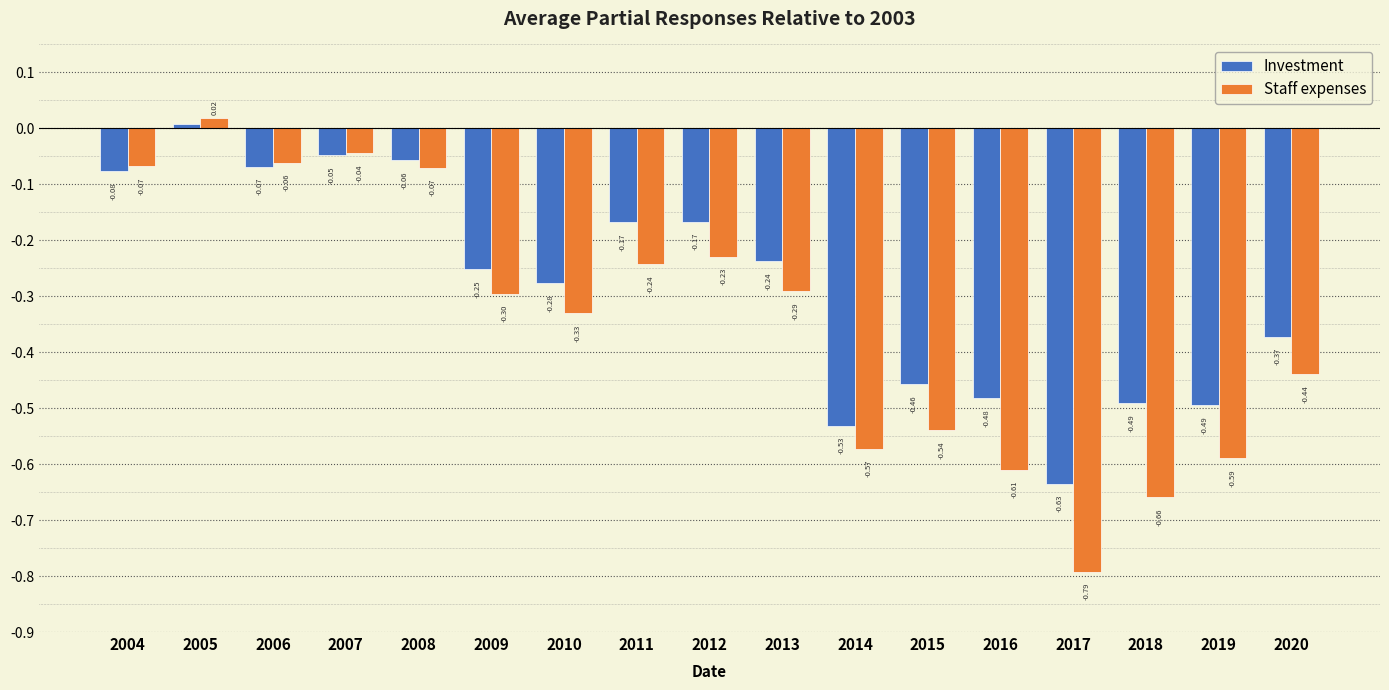

Which series has the largest total across all categories?

Investment